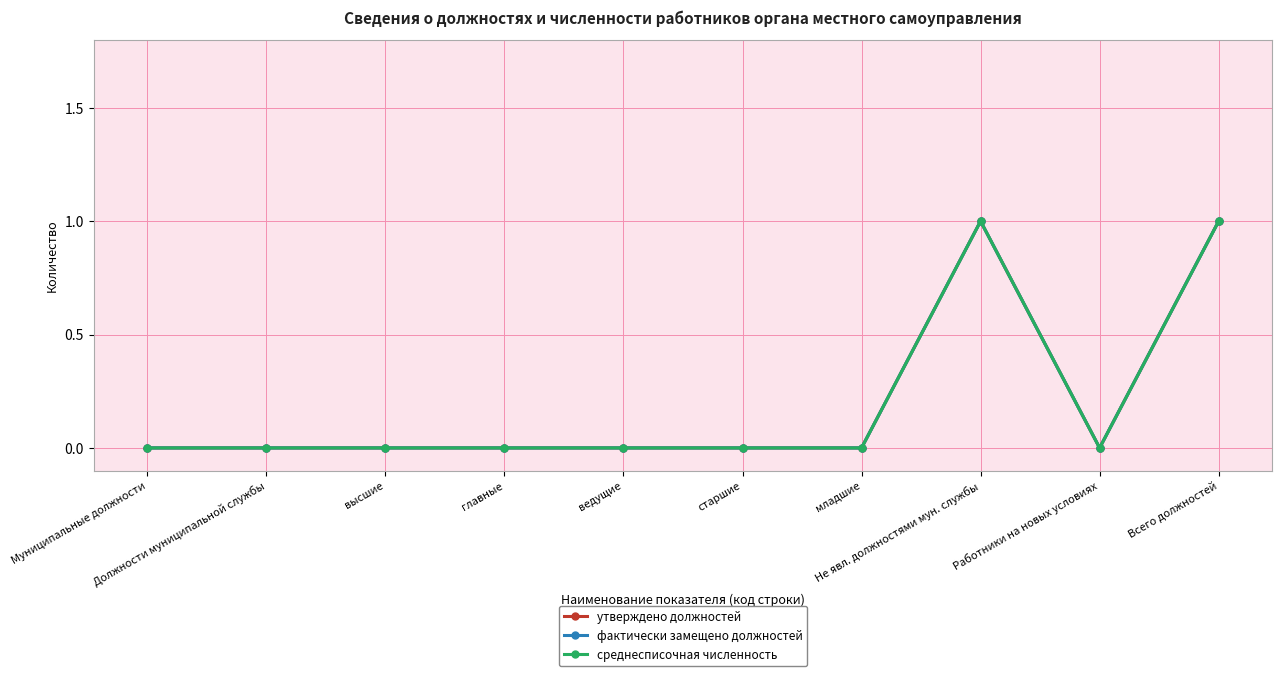

Is the value of среднесписочная численность at старшие greater than the value of утверждено должностей at высшие?

No